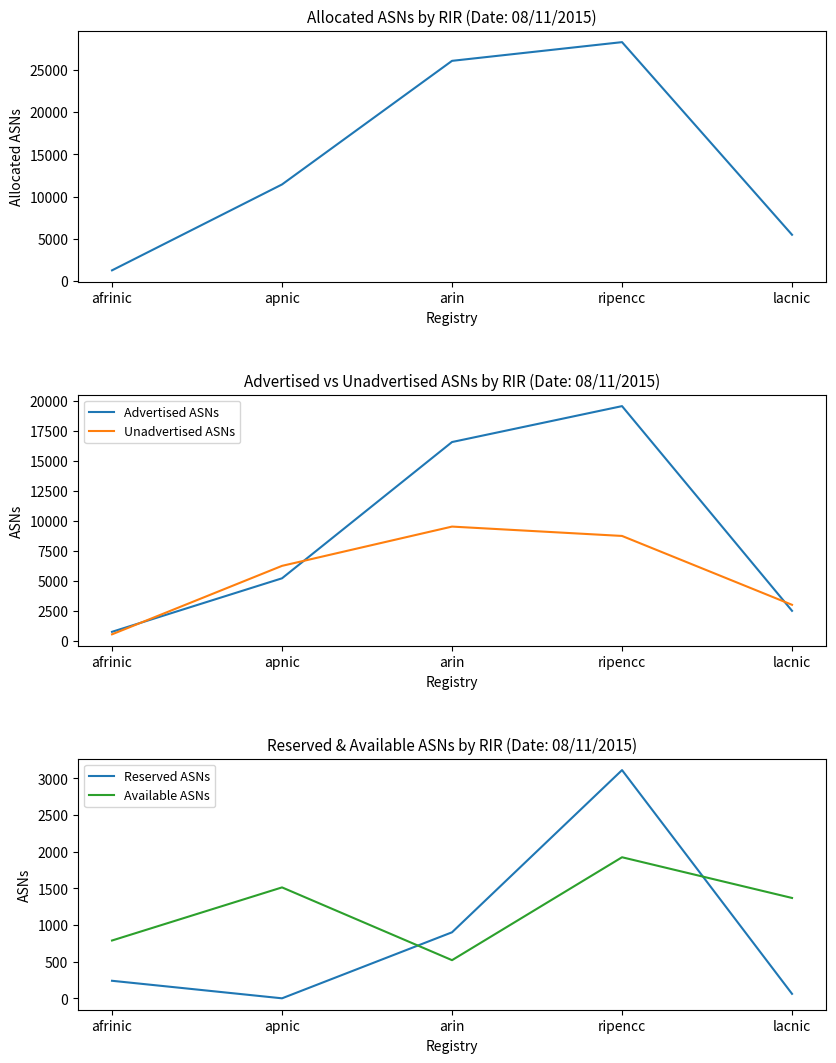

Where is the first local maximum for Allocated ASNs?

ripencc